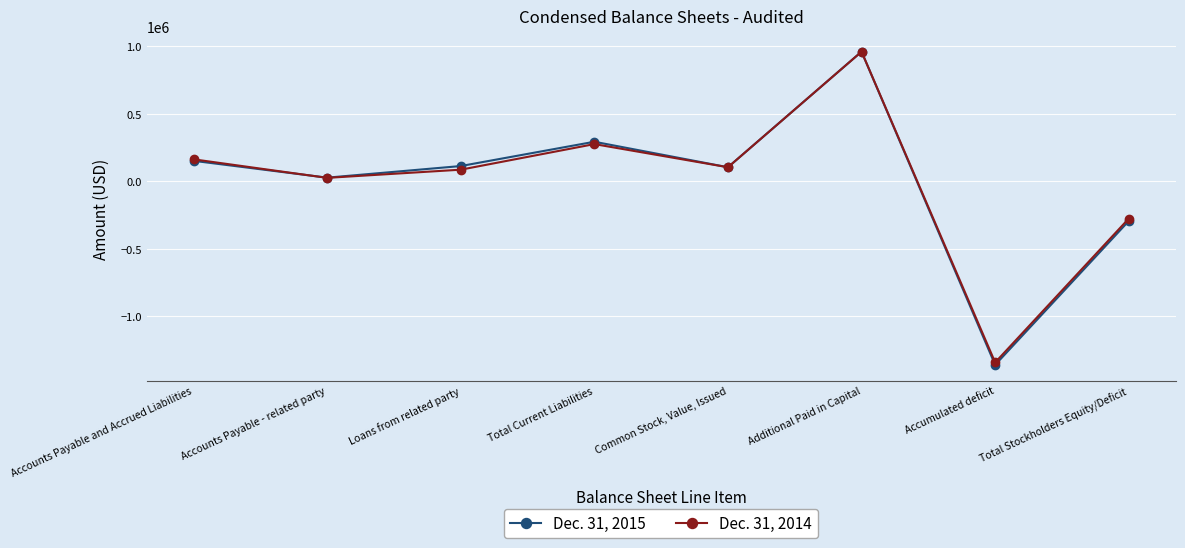

What is the difference between the Dec. 31, 2014 values at Accounts Payable - related party and Loans from related party?

60511